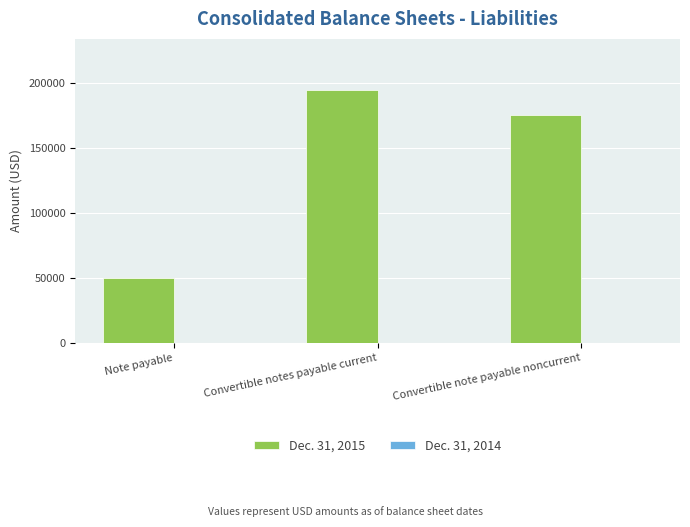

At which label is the value closest to 122329?

Convertible note payable noncurrent